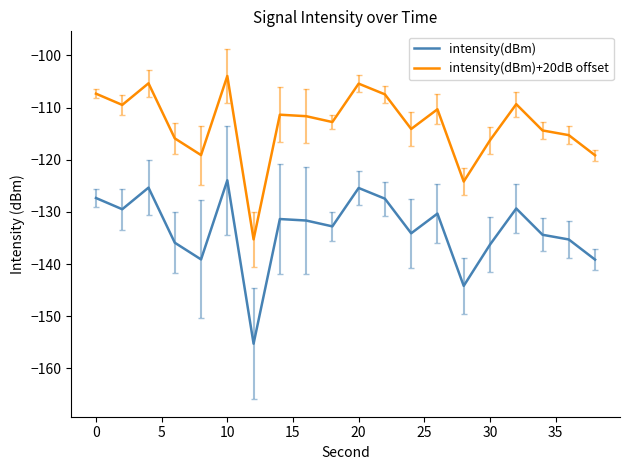

True or false: intensity(dBm)+20dB offset and intensity(dBm) intersect in this chart.

False